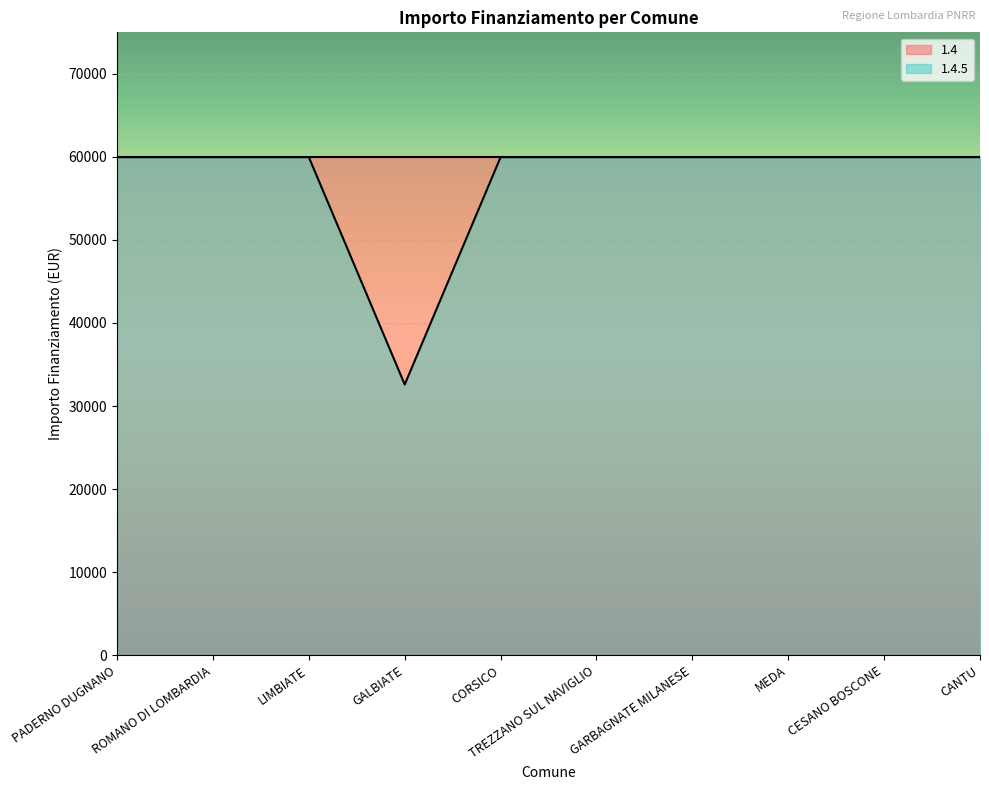

How many distinct data groups are displayed?

2